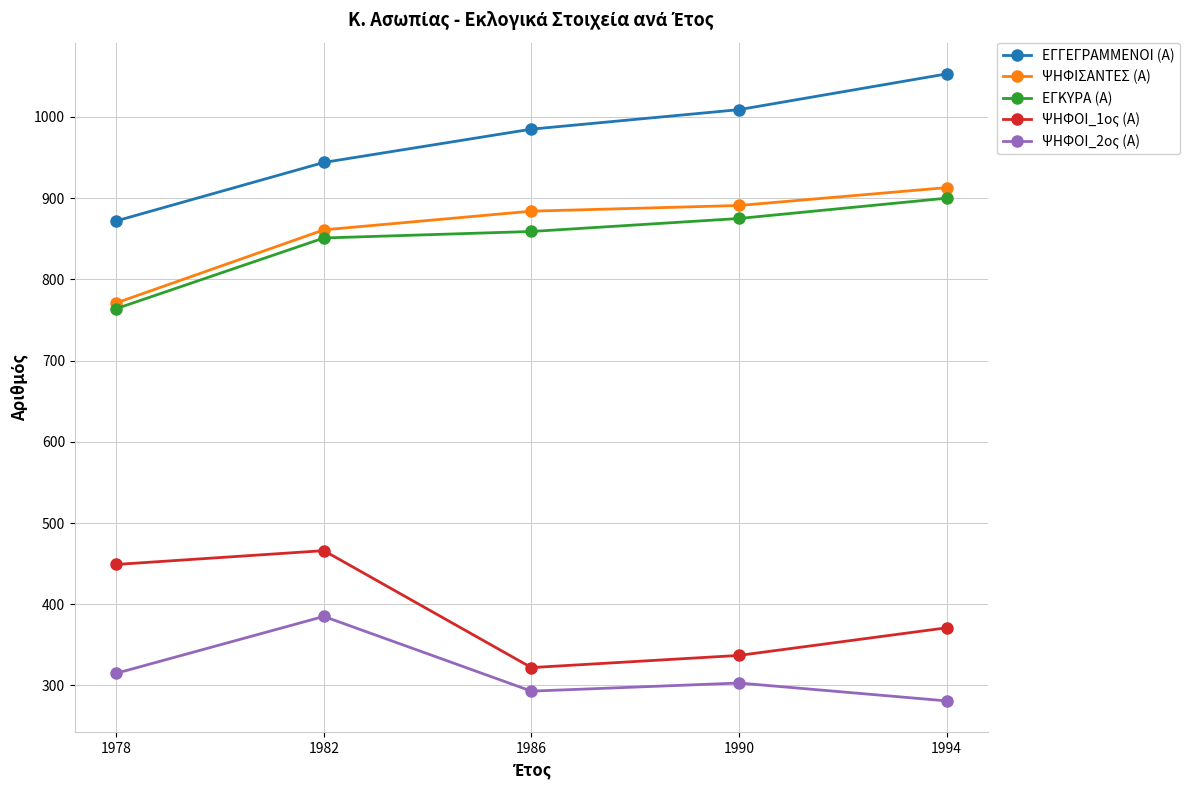

True or false: ΕΓΓΕΓΡΑΜΜΕΝΟΙ (Α) and ΨΗΦΙΣΑΝΤΕΣ (Α) intersect in this chart.

False